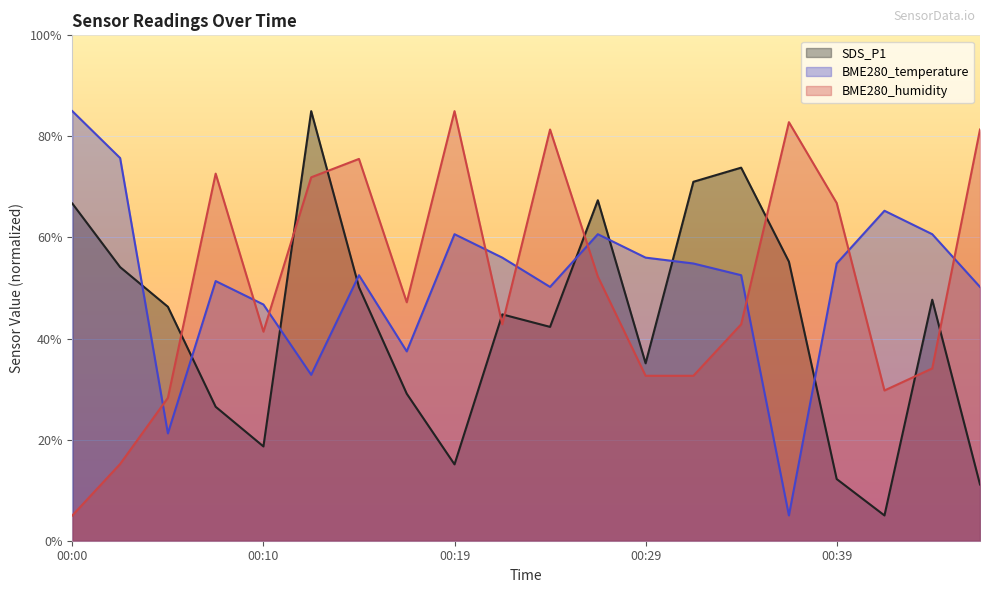

Which has a higher value, 00:05 or 00:15?

00:15